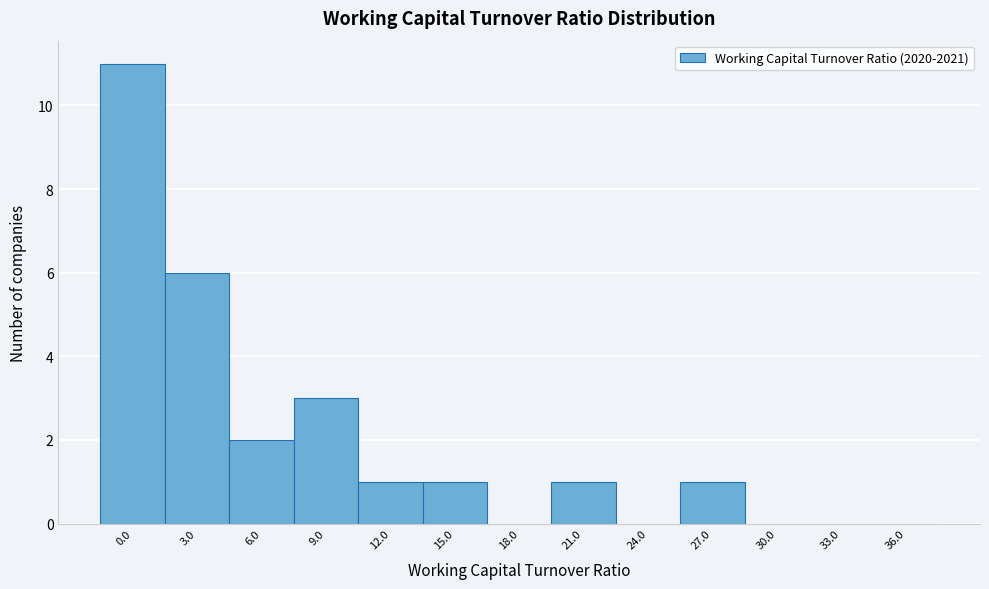

Reading right to left, extract all data points from this chart.

36.0=0	33.0=0	30.0=0	27.0=1	24.0=0	21.0=1	18.0=0	15.0=1	12.0=1	9.0=3	6.0=2	3.0=6	0.0=11